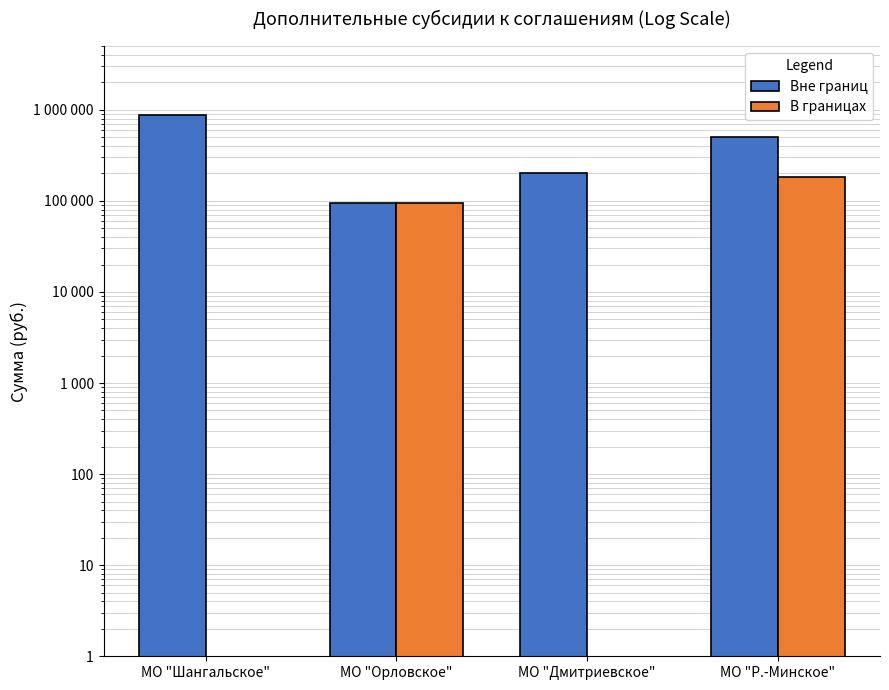

The value of Вне границ at МО "Дмитриевское" is 200000.0. True or false?

True